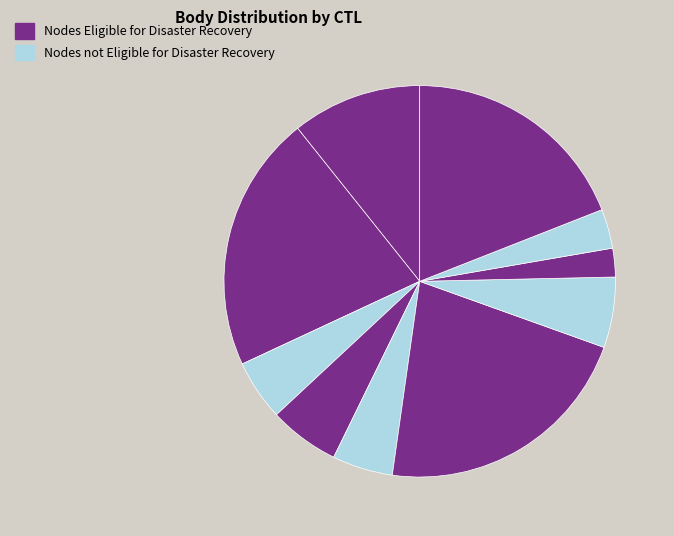

How many slices are in this pie chart?

10